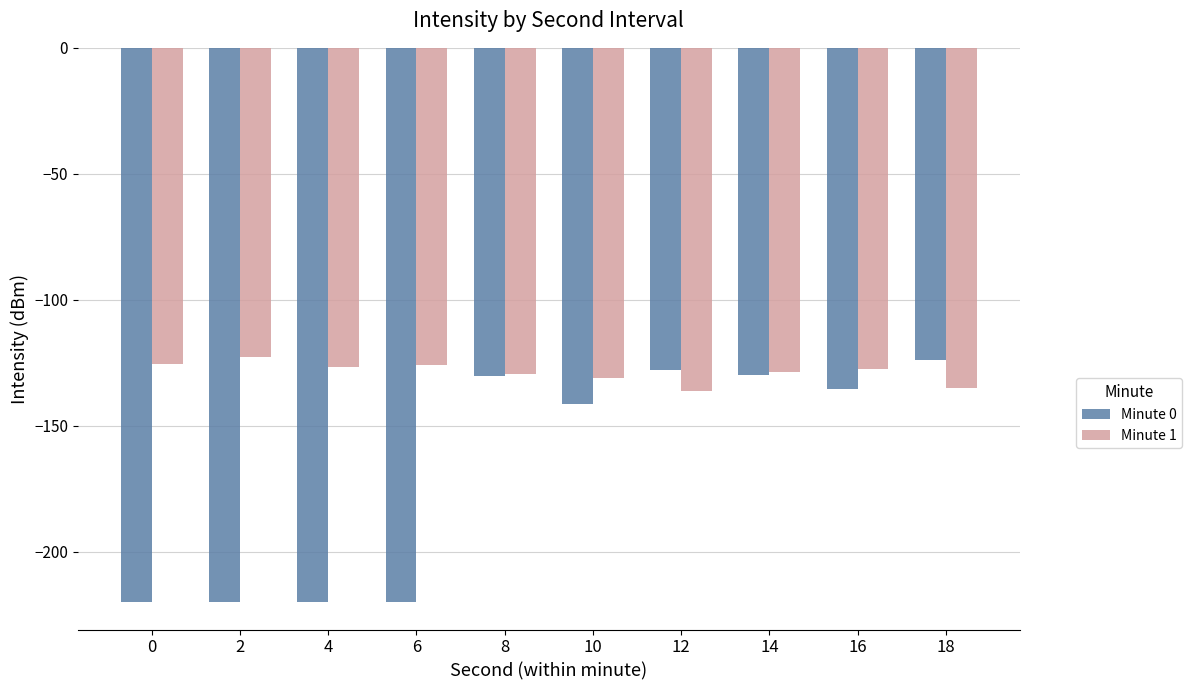

Is the value of Minute 0 at 10 greater than the value of Minute 1 at 0?

No